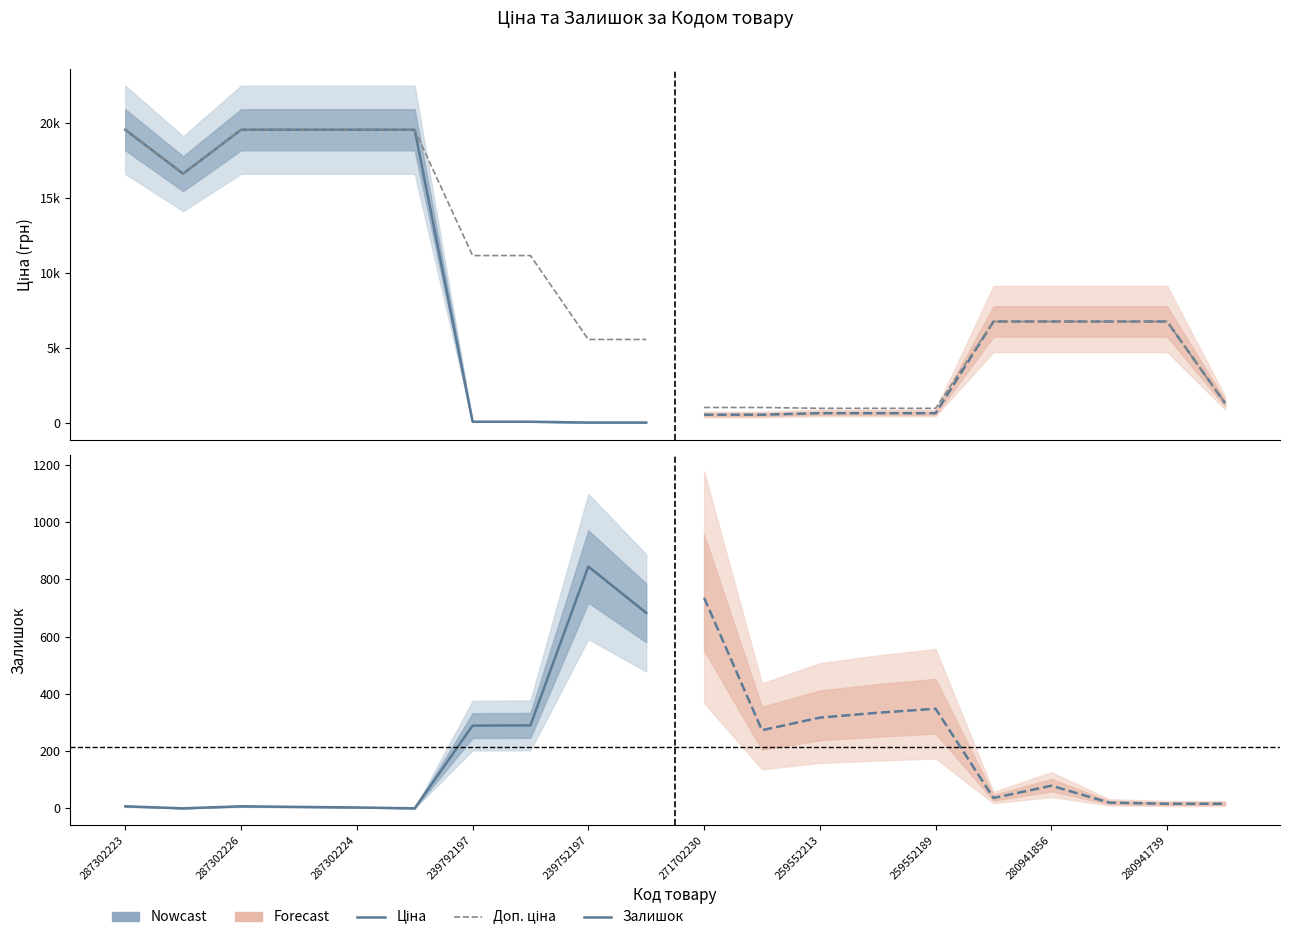

The value of Доп. ціна at 239792197 is 2629.9. True or false?

False